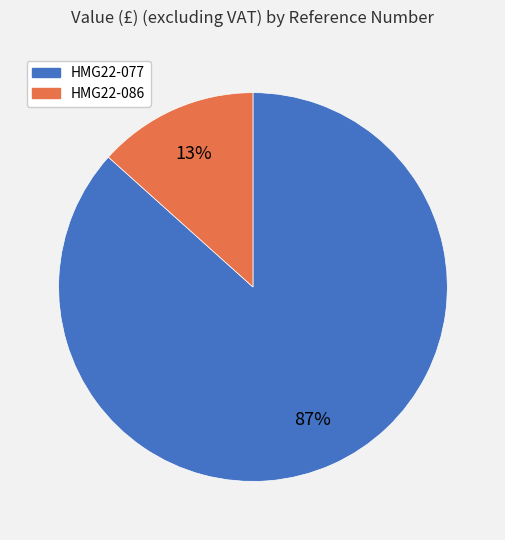

Do HMG22-086 and HMG22-077 together represent more than half of the pie?

Yes